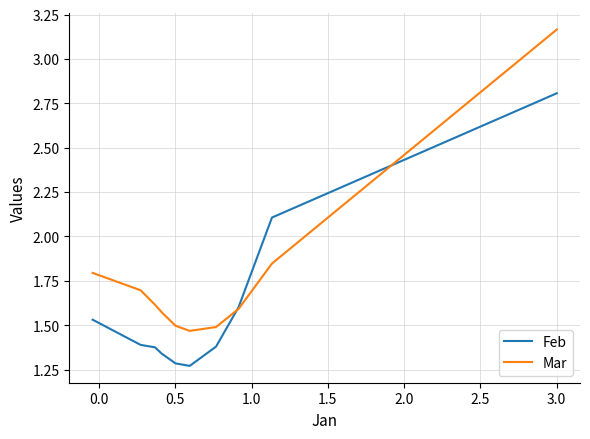

Which series has the largest range (max minus min)?

Mar